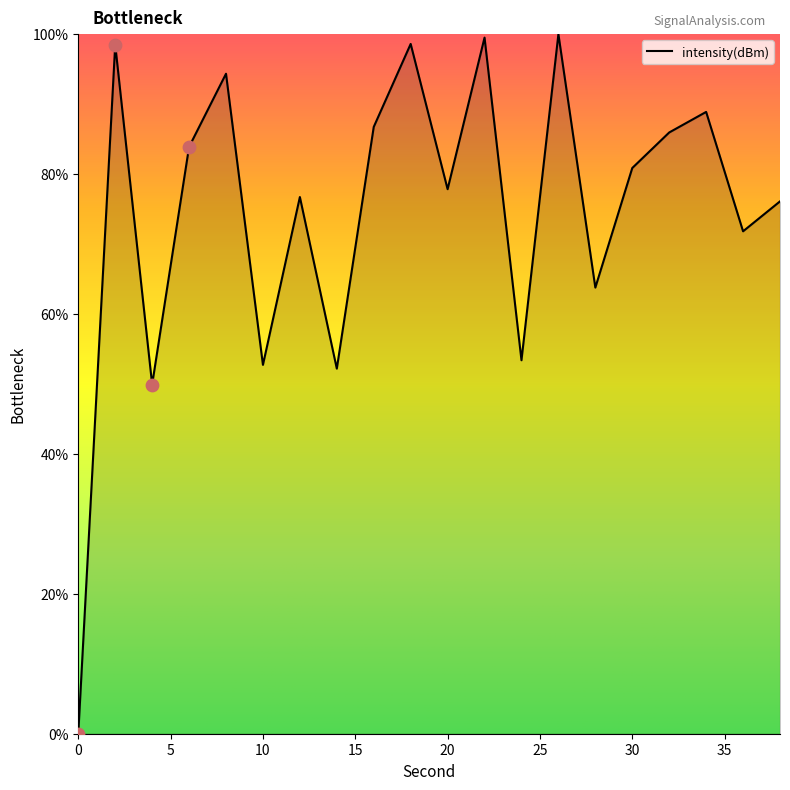

What is the difference between the maximum and minimum values?

100.0